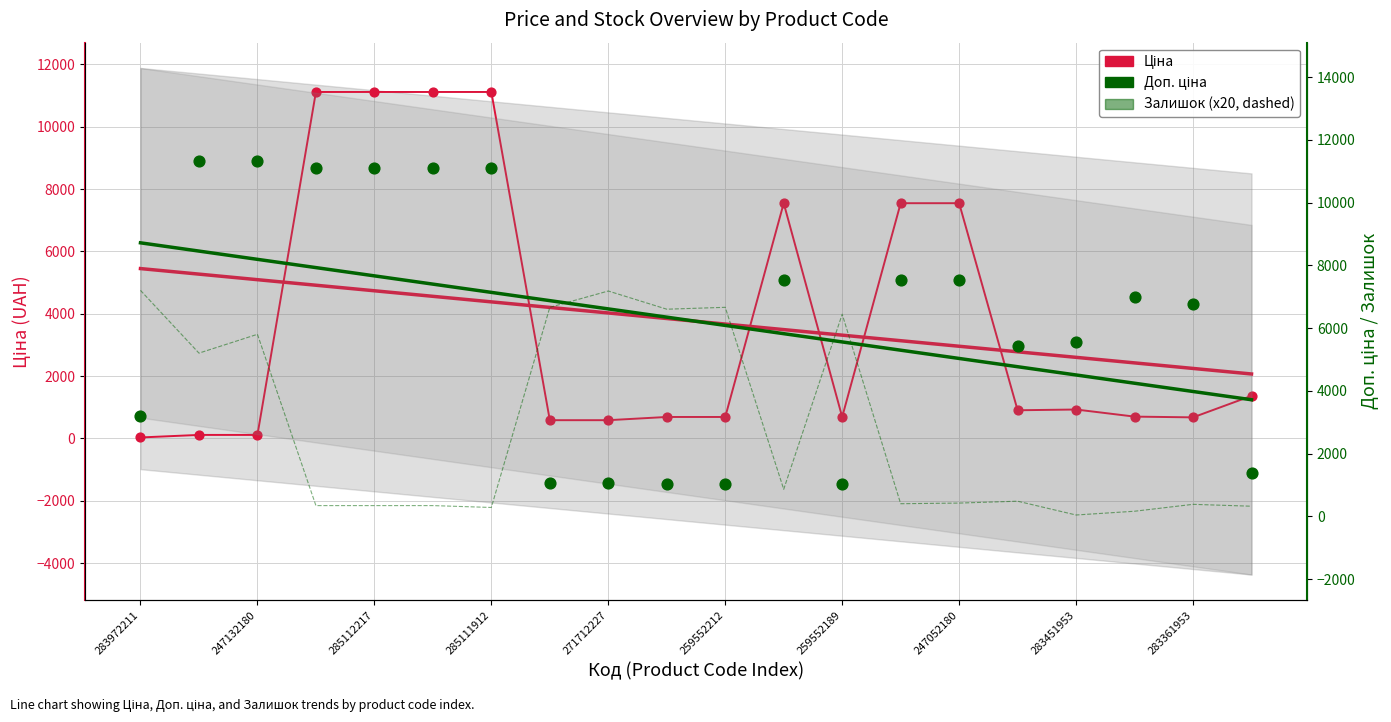

Which series has the largest Y range (max minus min)?

Ціна